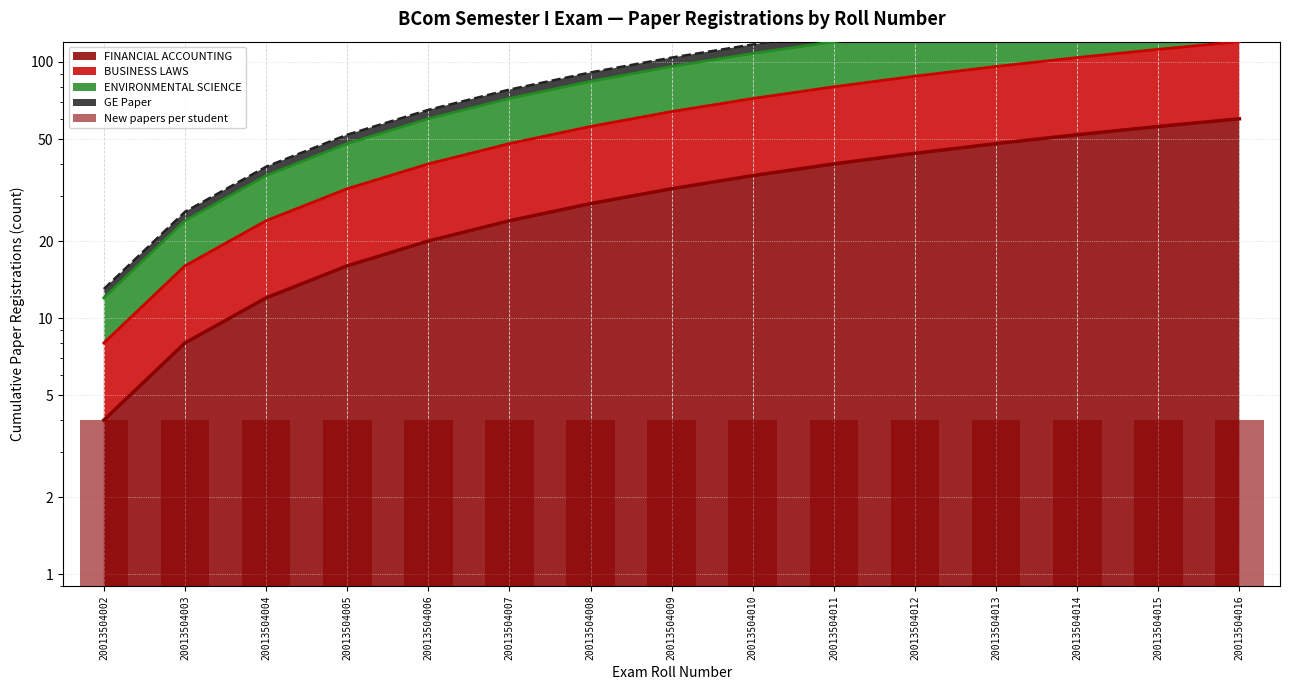

What is the difference between the maximum and minimum values in the BUSINESS LAWS (cumulative line) series?

112